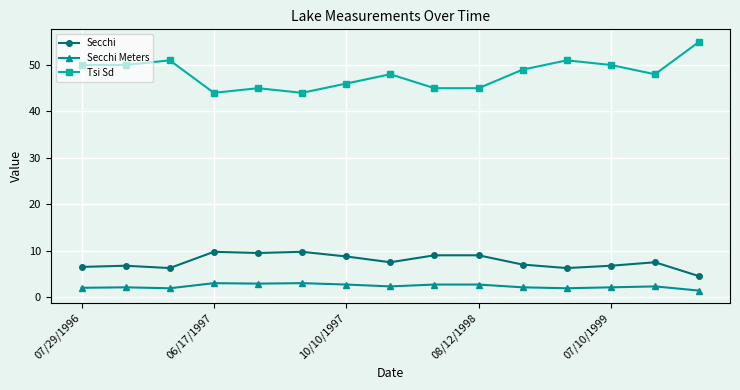

What is the average value of the Secchi Meters series?

2.3